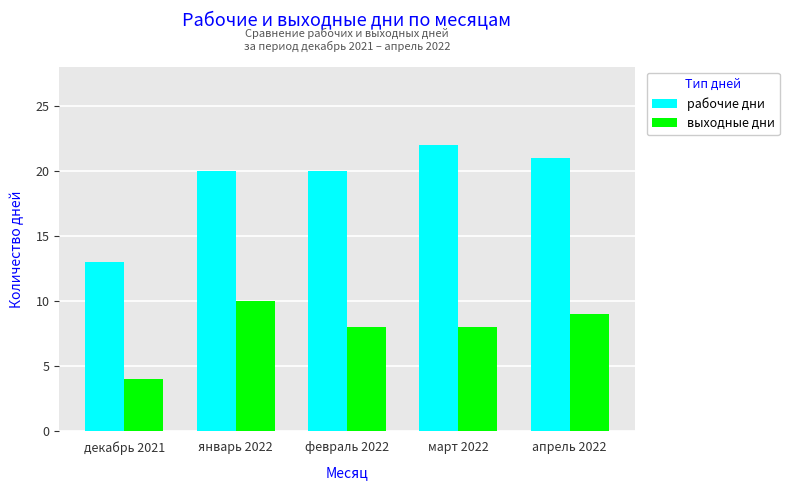

Which series has the largest range (max minus min)?

рабочие дни